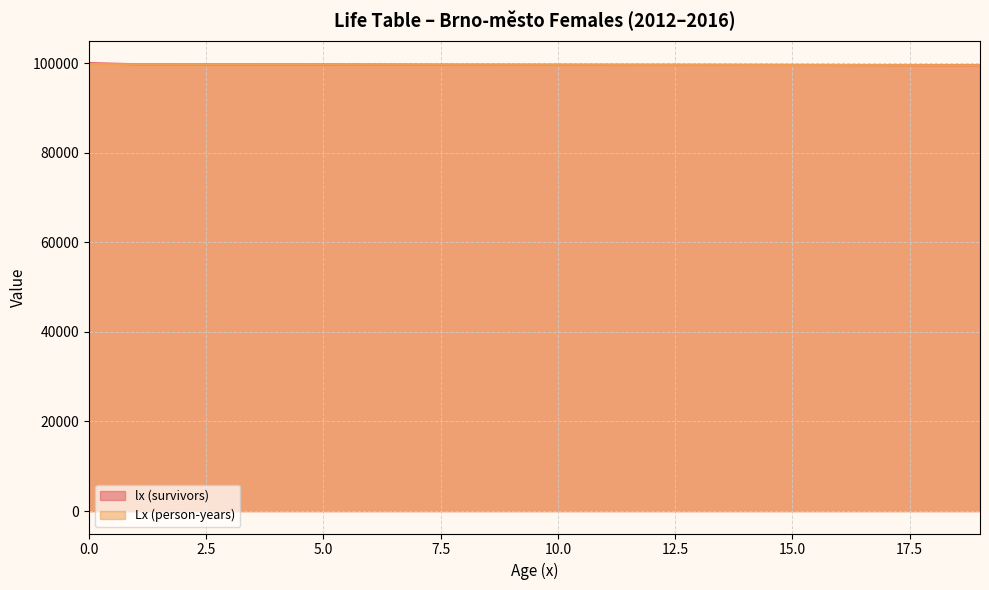

What is the minimum value shown in the chart?

99511.3